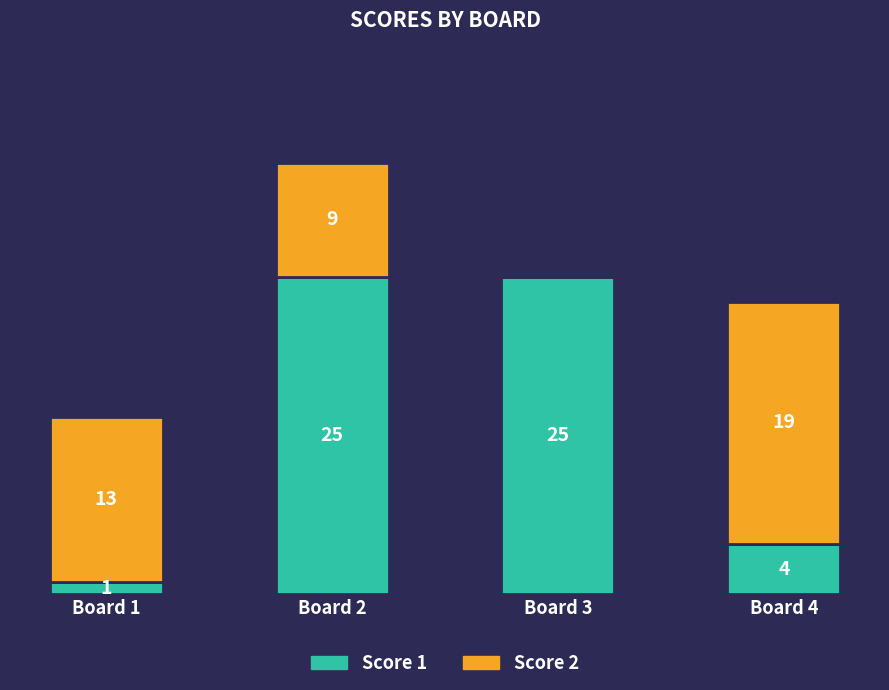

What are all the series names shown in the legend?

Score 1, Score 2